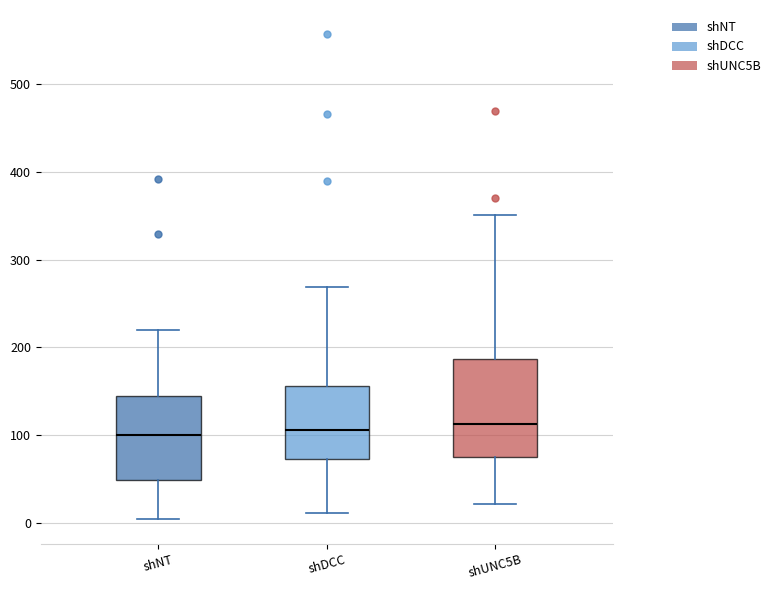

Where does the median line of the box for shNT sit on the y-axis? The values are not printed on the chart, so give them approximately, as read against the axis.

100